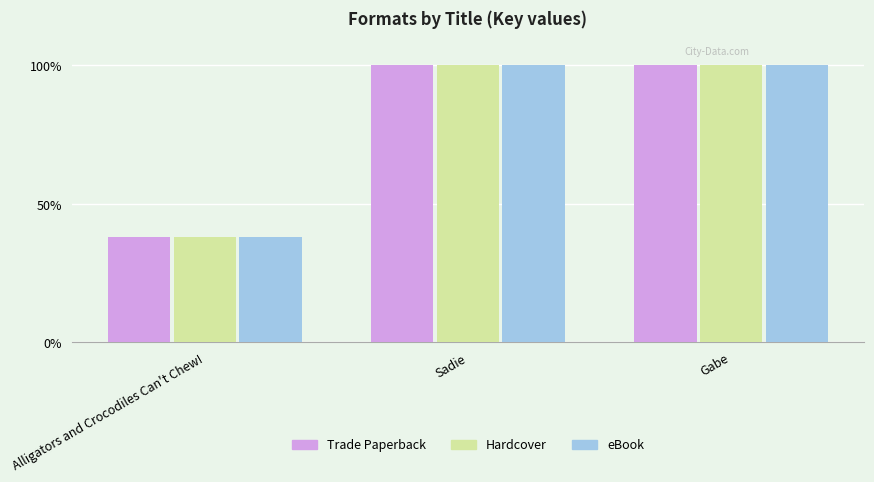

The value of Hardcover at Gabe is 22.1. True or false?

False